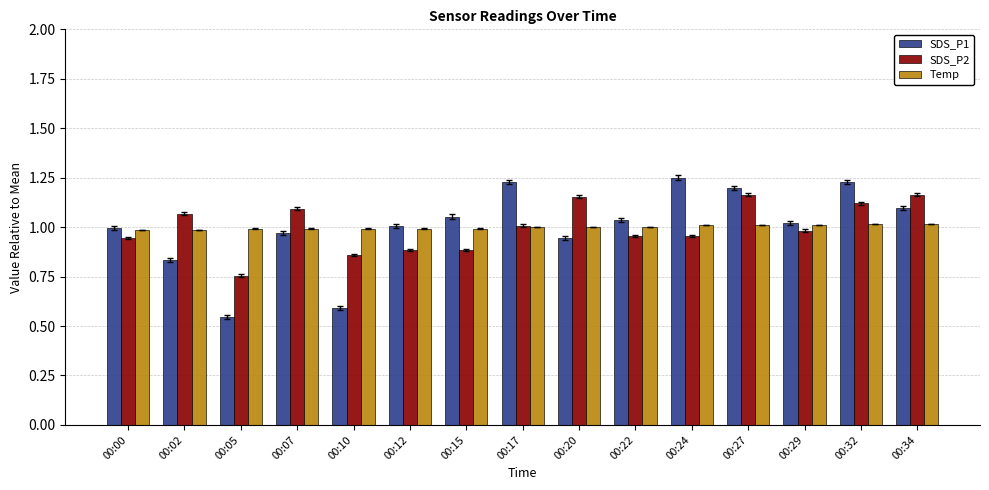

At how many categories does at least one series exceed 0?

15